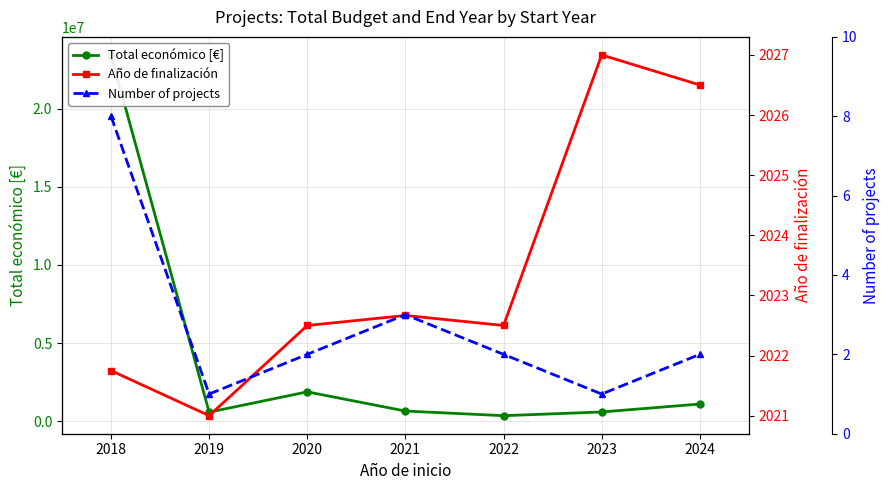

Where does the Number of projects series first go above 2?

2018